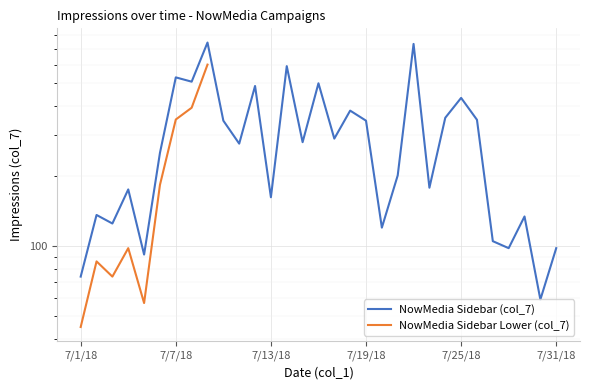

How many lines are shown in the chart?

2